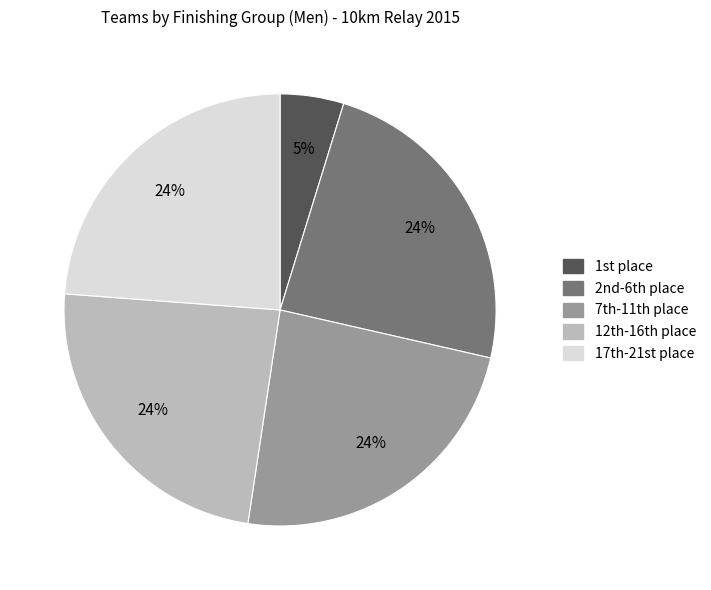

Is there any slice that represents more than half of the pie?

No